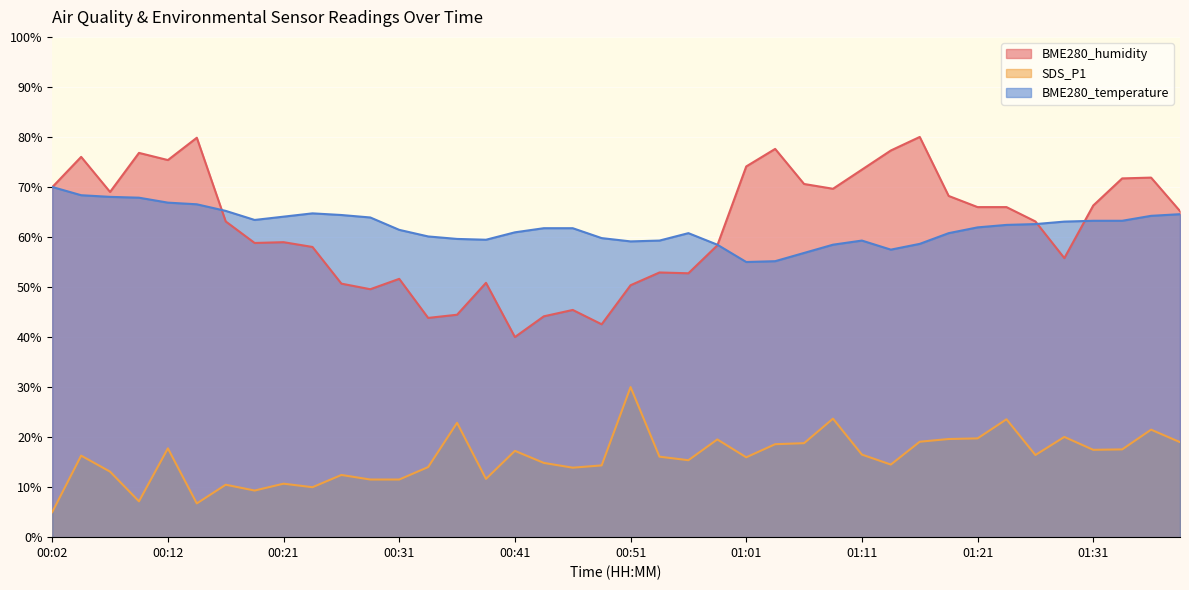

Reading right to left, what are all the values shown in this chart?

BME280_humidity: 65.2	71.9	71.7	66.3	55.8	63.1	66.0	66.0	68.2	80.0	77.3	73.5	69.6	70.6	77.6	74.1	58.3	52.7	52.9	50.4	42.5	45.4	44.1	40.0	50.8	44.5	43.8	51.6	49.6	50.7	58.0	59.0	58.8	63.1	79.8	75.4	76.8	69.0	76.0	70.0
SDS_P1: 19.0	21.5	17.5	17.5	20.0	16.4	23.6	19.7	19.6	19.1	14.5	16.5	23.7	18.8	18.6	16.0	19.5	15.4	16.1	30.0	14.3	13.9	14.8	17.3	11.6	22.9	14.0	11.5	11.5	12.4	10.0	10.7	9.3	10.5	6.7	17.7	7.2	13.1	16.3	5.0
BME280_temperature: 64.6	64.2	63.2	63.2	63.1	62.6	62.4	61.9	60.8	58.6	57.5	59.3	58.5	56.8	55.2	55.0	58.5	60.8	59.3	59.1	59.8	61.8	61.8	60.9	59.5	59.6	60.1	61.4	63.9	64.4	64.7	64.1	63.4	65.2	66.5	66.9	67.9	68.0	68.4	70.0